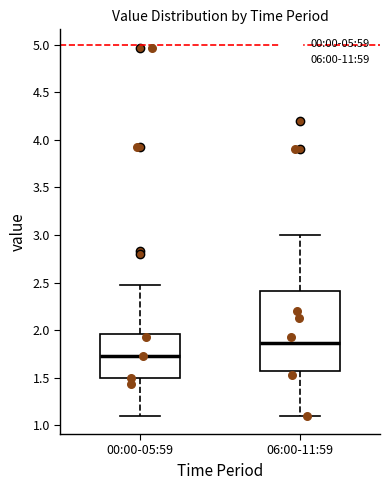

Reading left to right, transcribe this box plot: for each box, give where its median line is, the range the box spans, and where its two whiskers end, as read against the y-axis. The values are not printed on the chart, so give them approximately, as read against the axis.

00:00-05:59: median 1.75, box 1.50 to 1.95, whiskers 1.10 to 2.45
06:00-11:59: median 1.85, box 1.55 to 2.40, whiskers 1.10 to 3.00